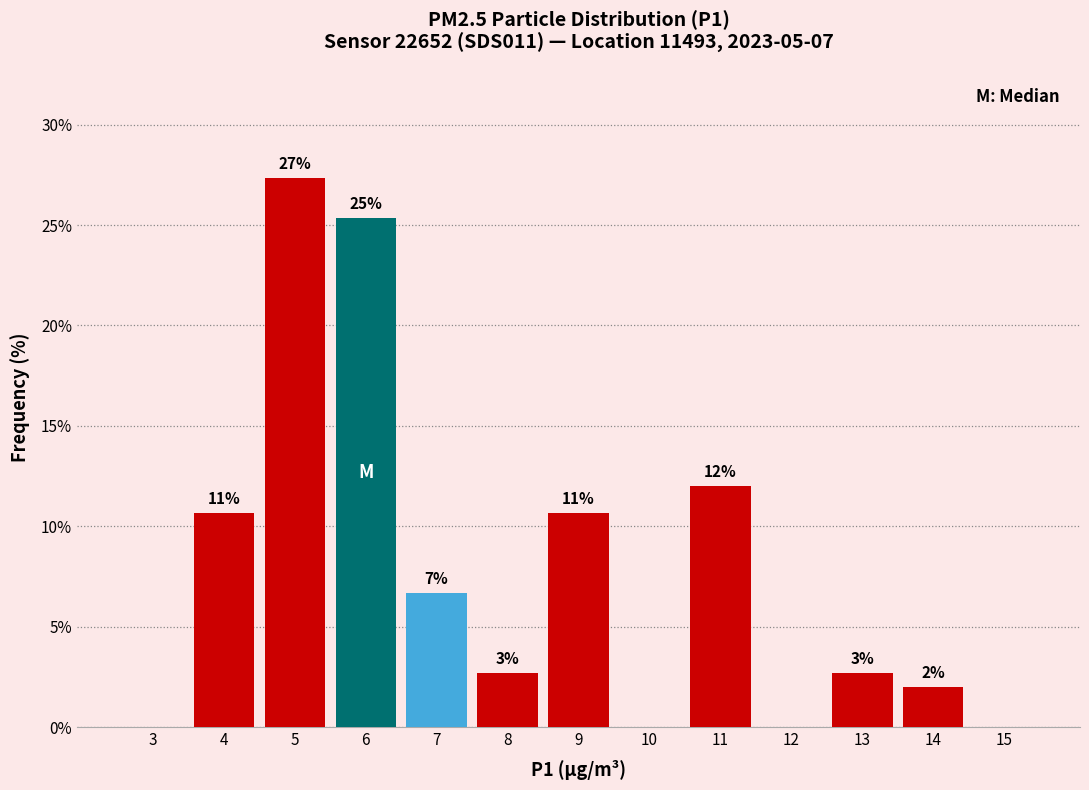

Are the bars horizontal?

No